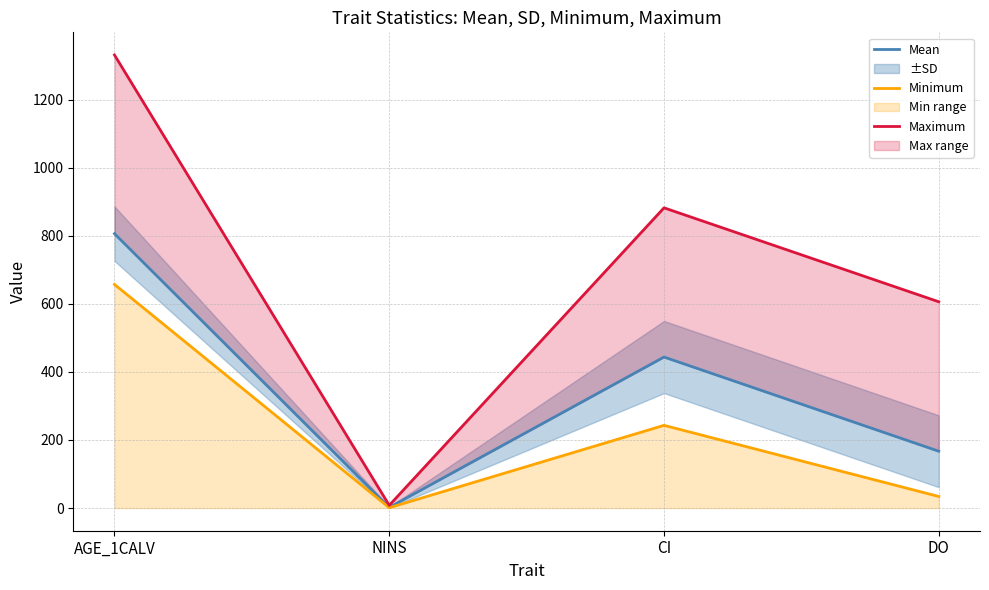

Between NINS and CI, which is larger?

CI